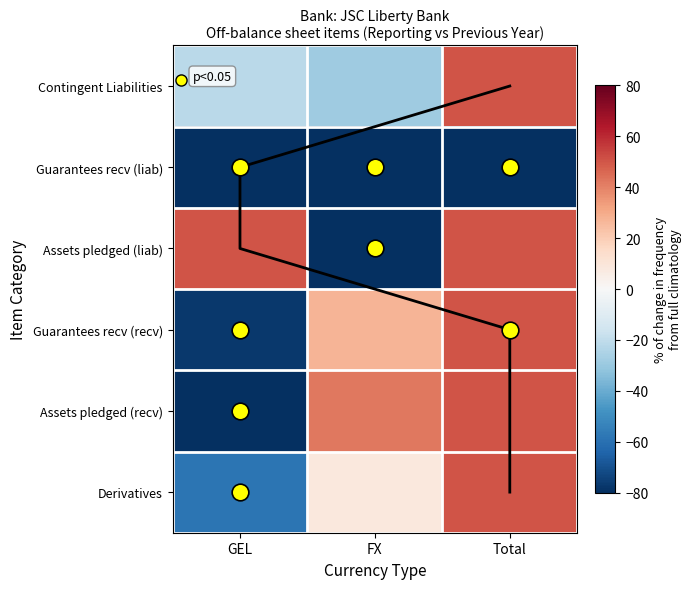

What is the spread (max minus min) of values at FX?

142.0